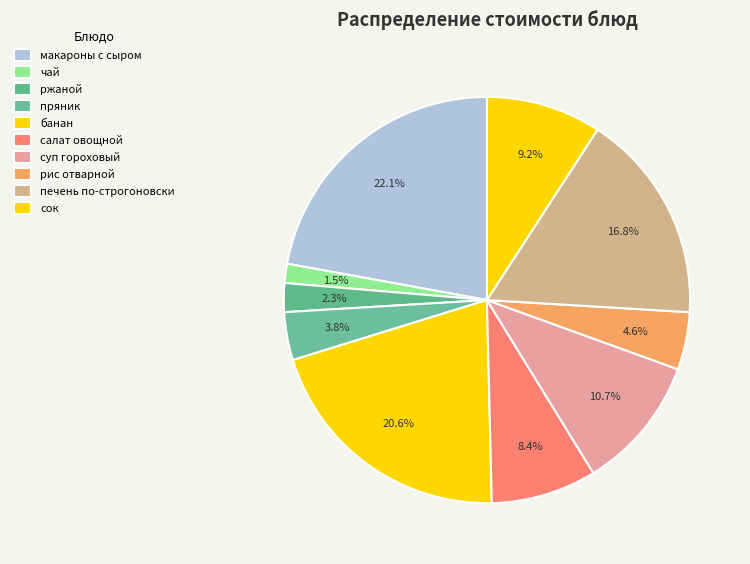

How many slices are in this pie chart?

10